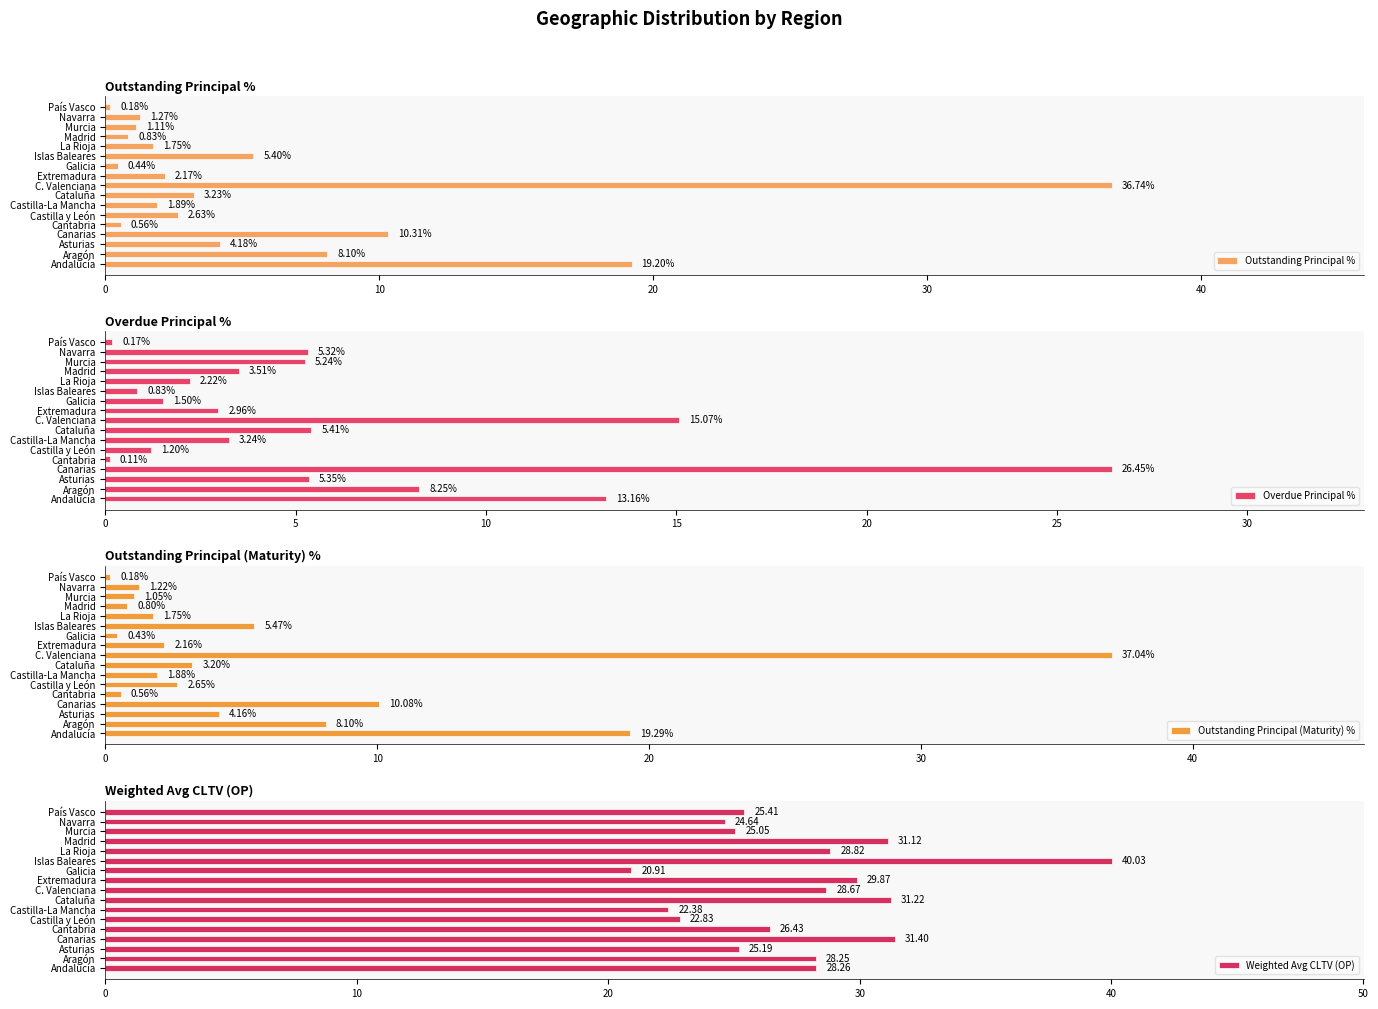

What is the total value across all series at 6?

29.4